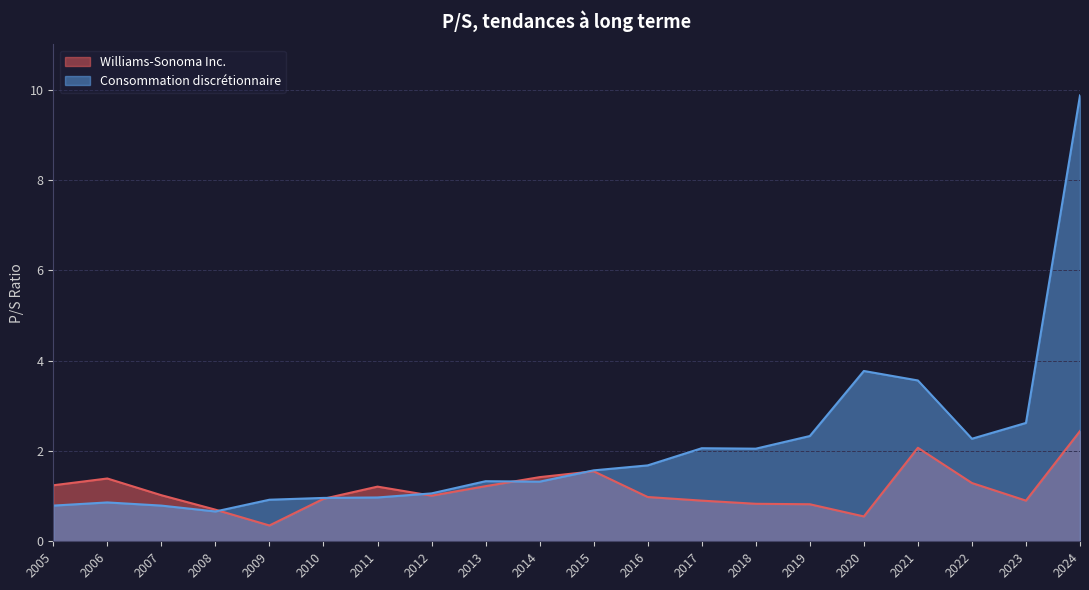

What is the spread (max minus min) of values at 2024?

7.4